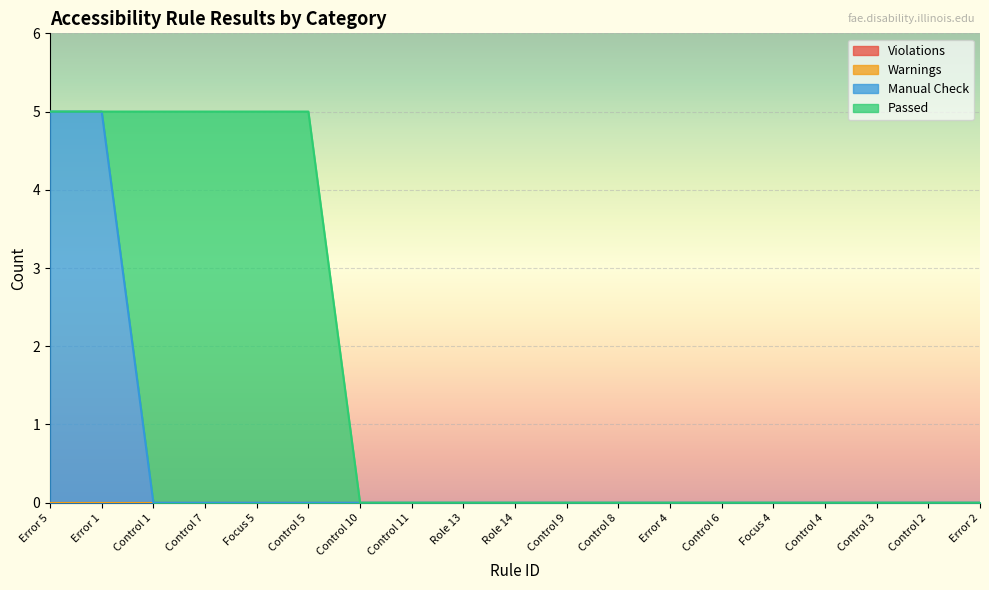

True or false: Warnings and Violations intersect in this chart.

False